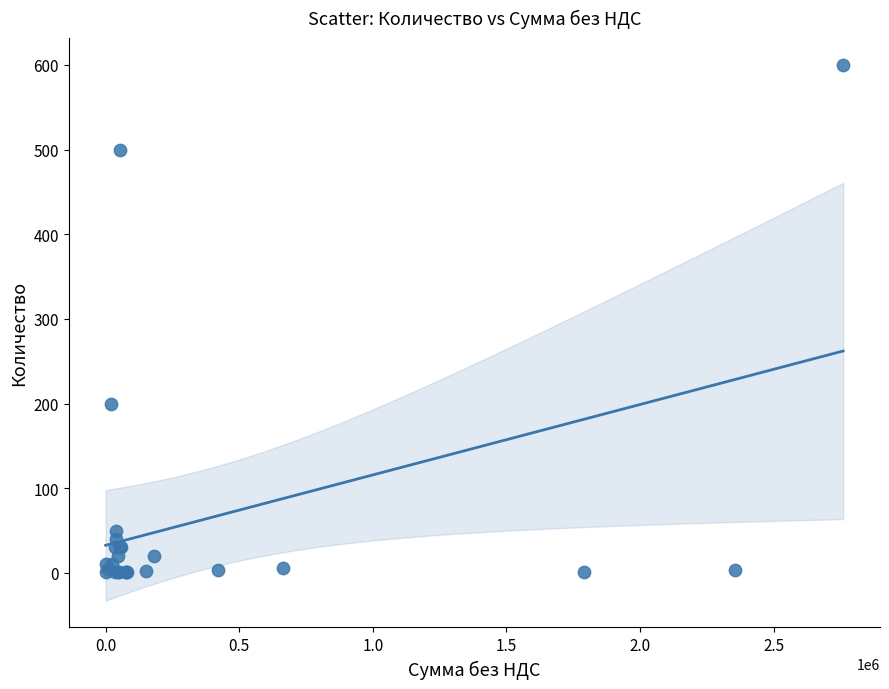

What Y value in the scatter plot is closest to 300?

200